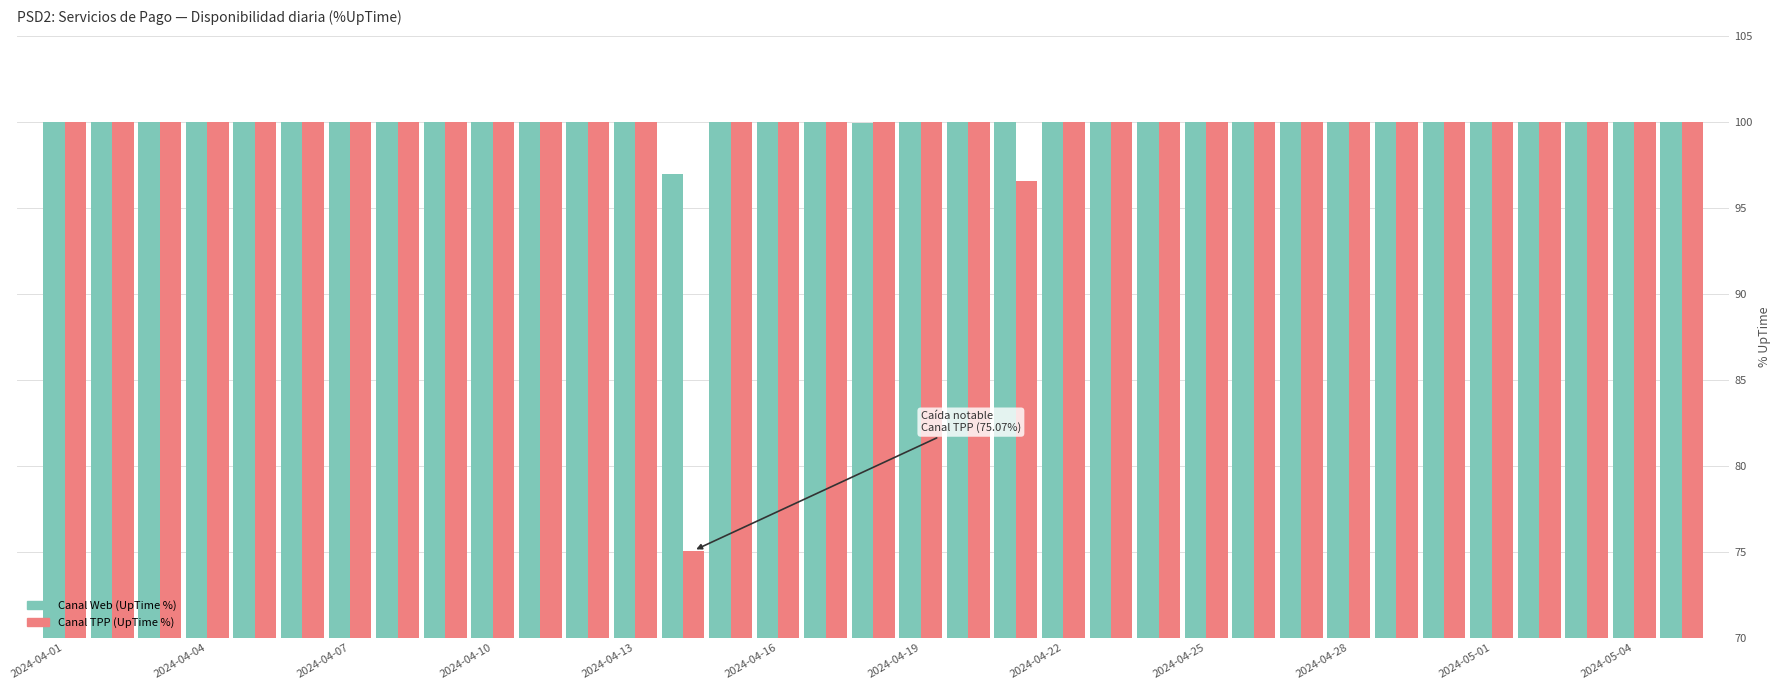

What is the maximum value shown in the chart?

100.0